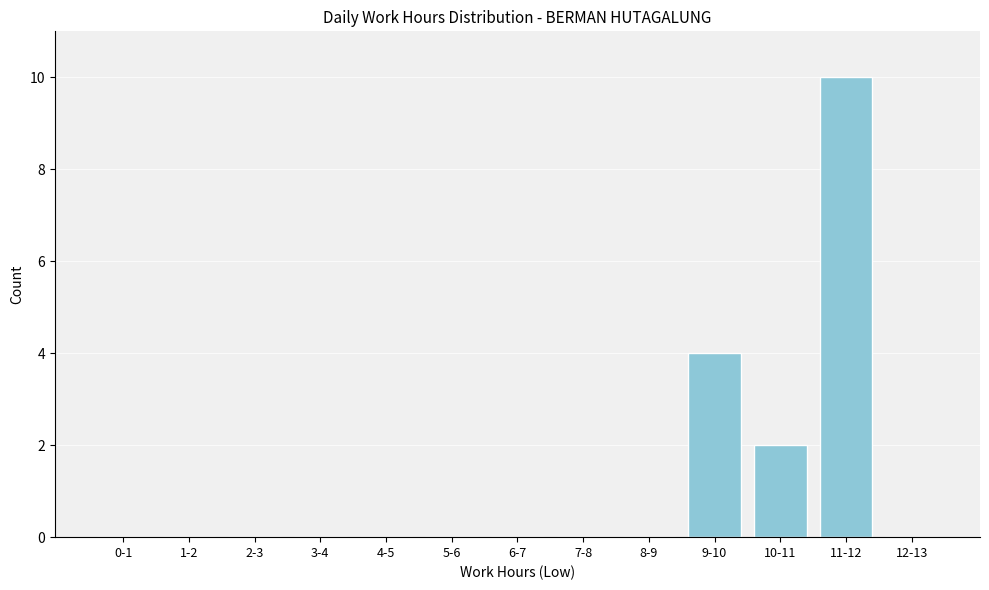

Reading left to right, list all the values displayed in this chart.

0-1=0	1-2=0	2-3=0	3-4=0	4-5=0	5-6=0	6-7=0	7-8=0	8-9=0	9-10=4	10-11=2	11-12=10	12-13=0